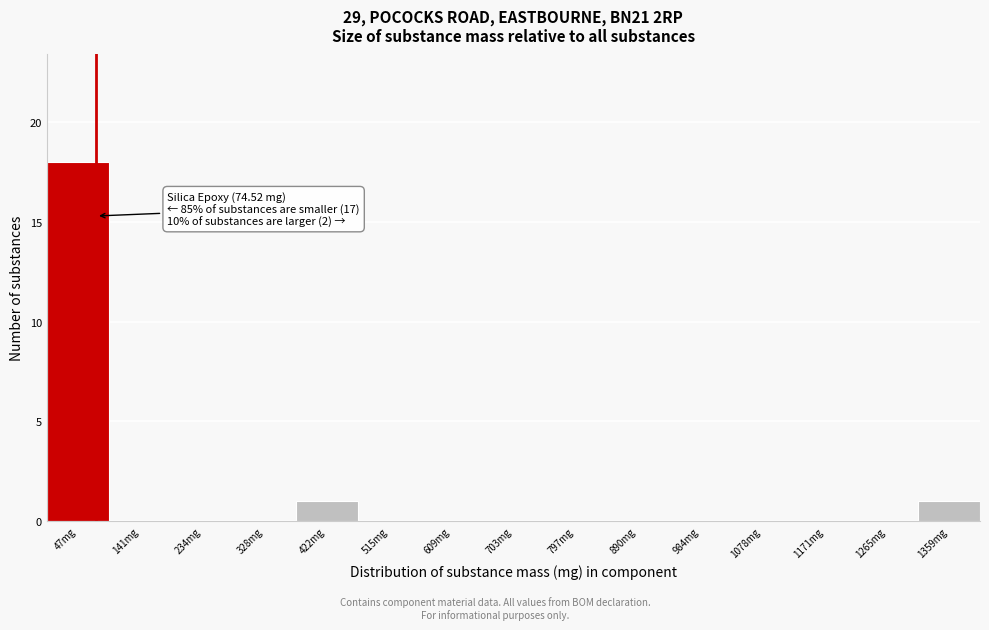

Which range on the x-axis has the tallest bar?

0 to 90